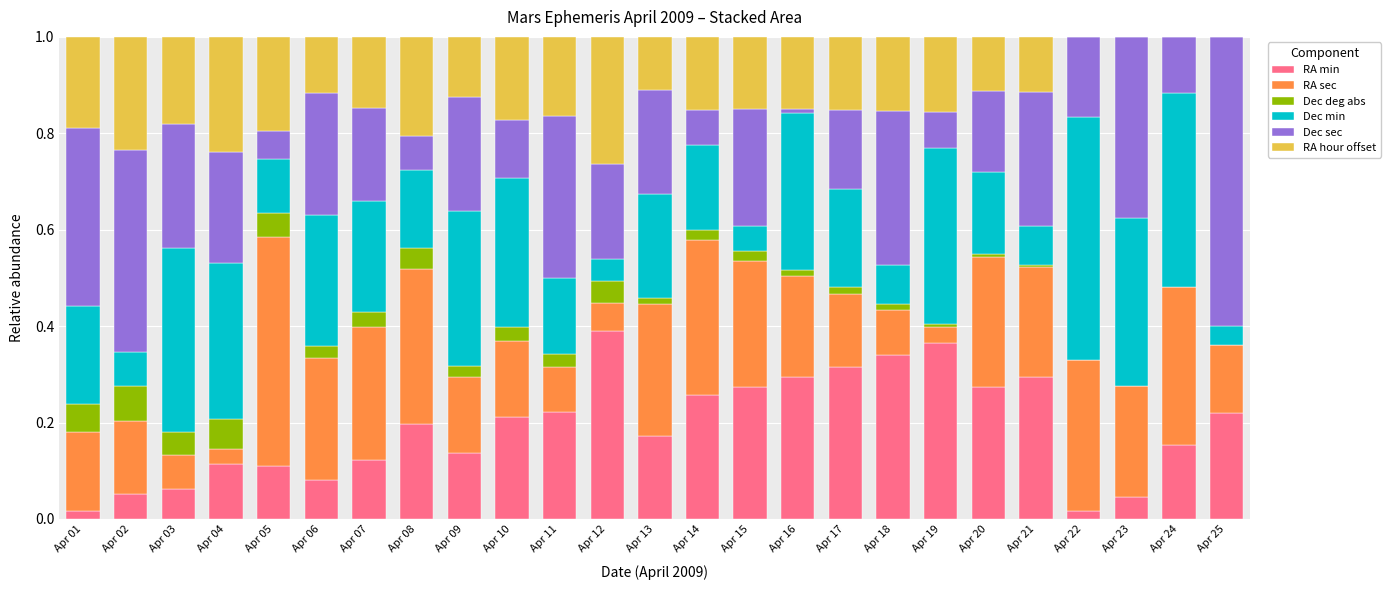

What is the total value across all series at Apr 02?

1.0